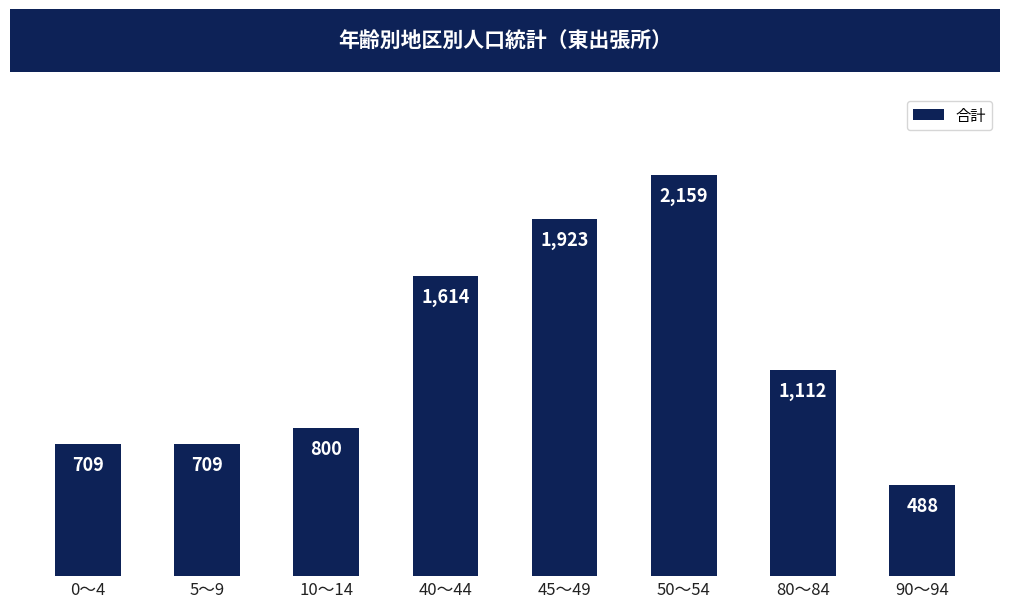

What is the difference between the values at 10～14 and 45～49?

1123